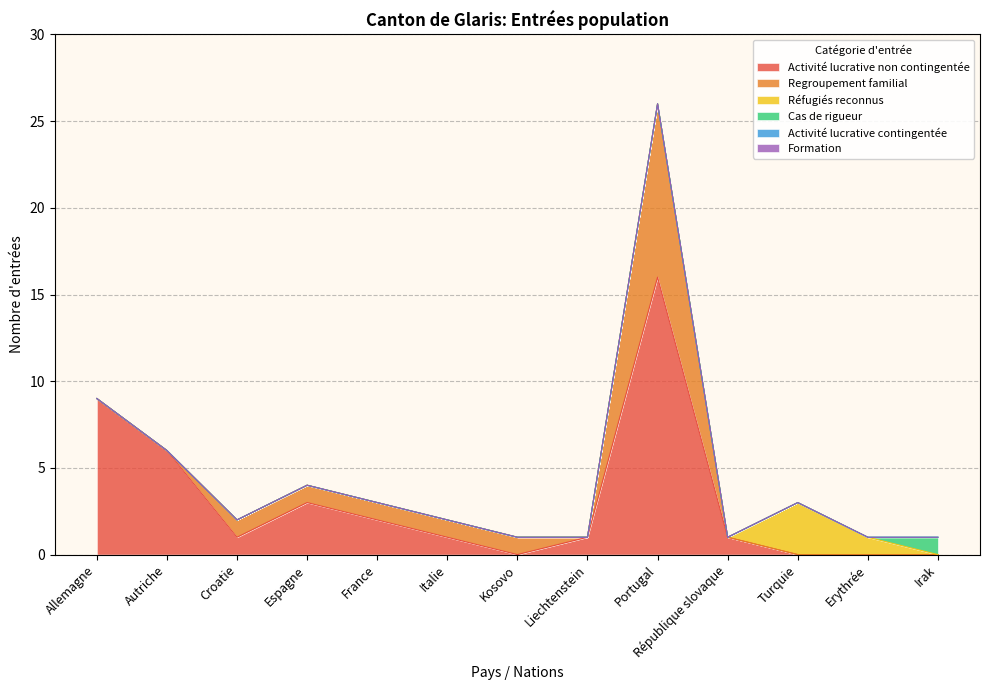

True or false: Activité lucrative contingentée and Formation intersect in this chart.

False